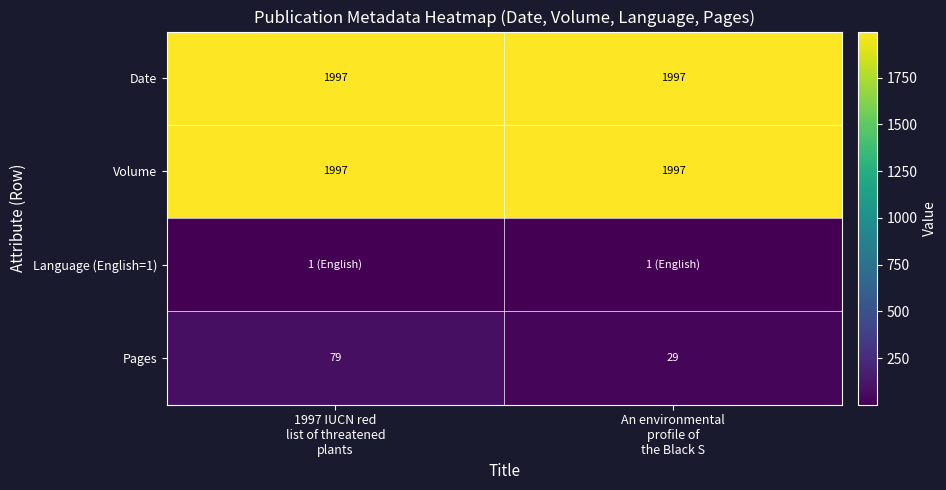

What is the lowest value of the Date series?

1997